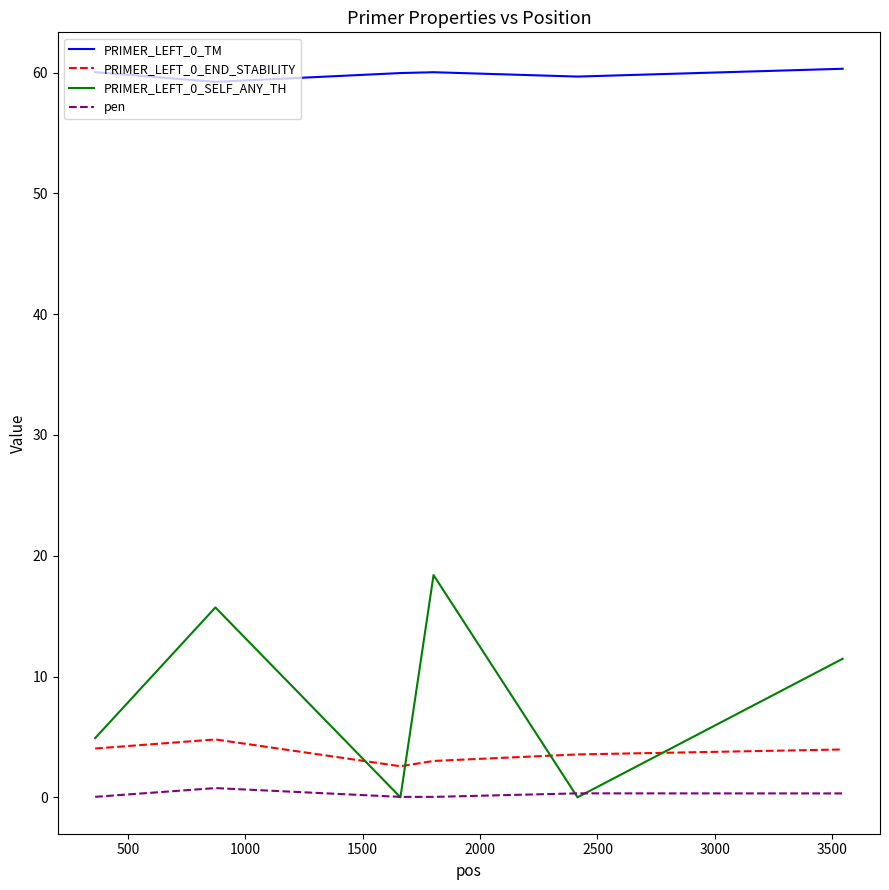

True or false: PRIMER_LEFT_0_END_STABILITY has more than 2 interior local peaks.

False